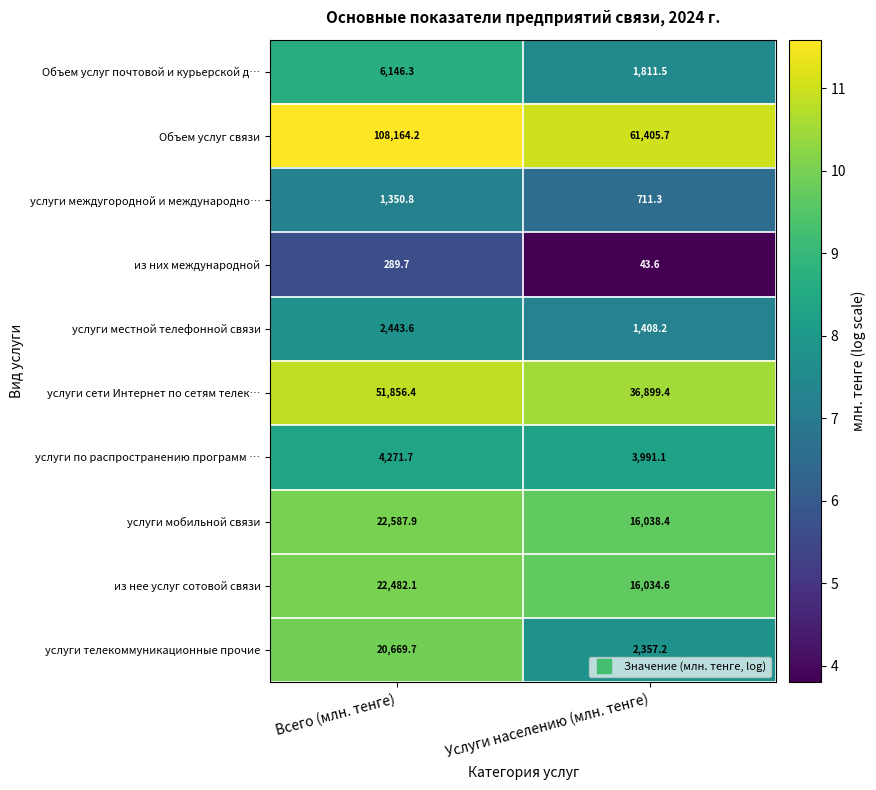

Is it true that услуги по распространению программ … equals 3991.1 at Услуги населению (млн. тенге)?

True